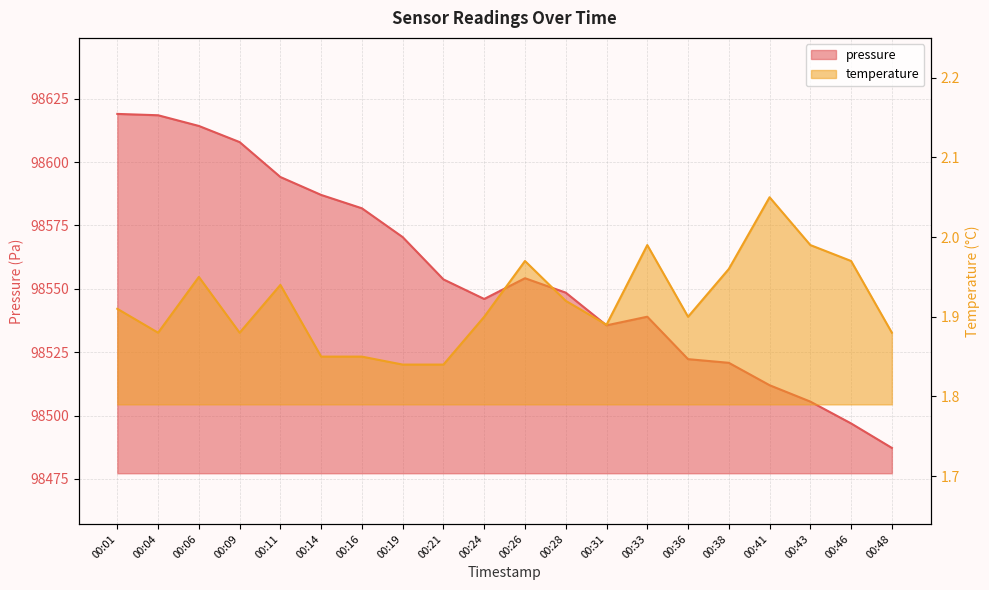

True or false: temperature has more than 0 interior local peaks.

True